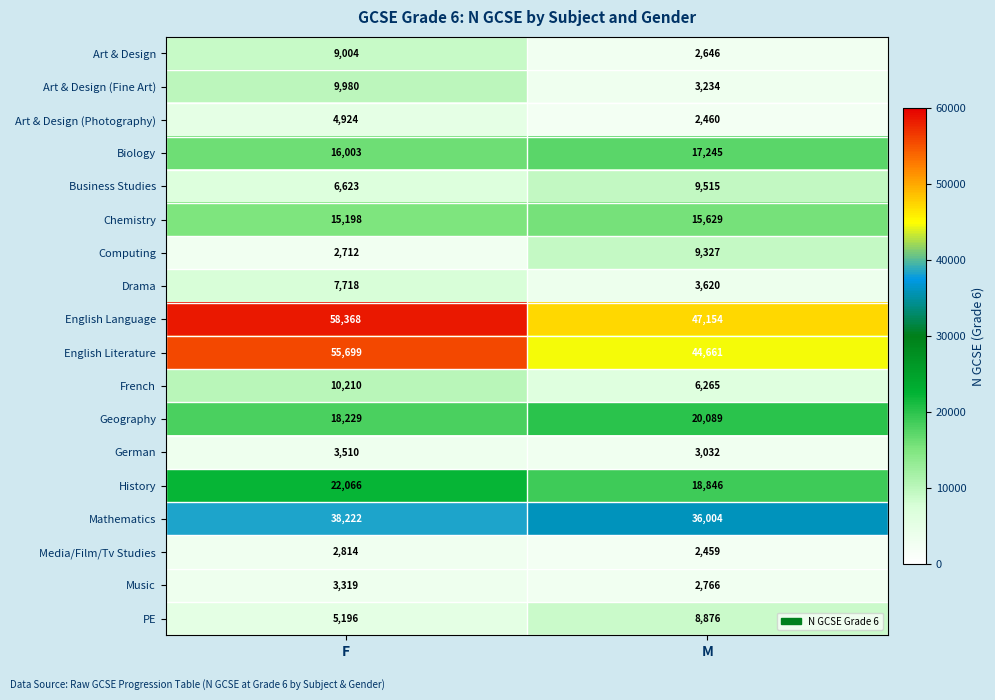

The value of Art & Design (Photography) at M is 546. True or false?

False